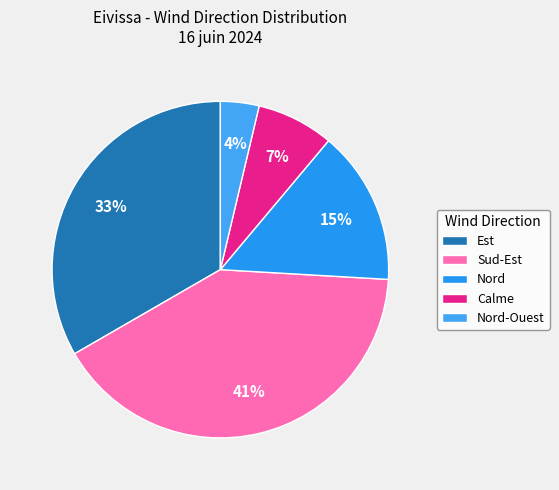

Does Nord-Ouest account for over 50% of the chart?

No